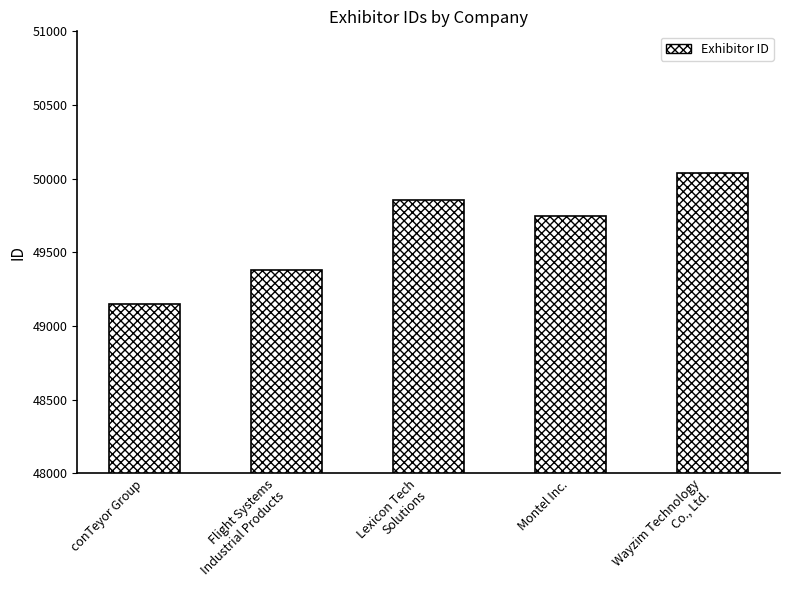

What is the change in value from conTeyor Group to Montel Inc.?

+598